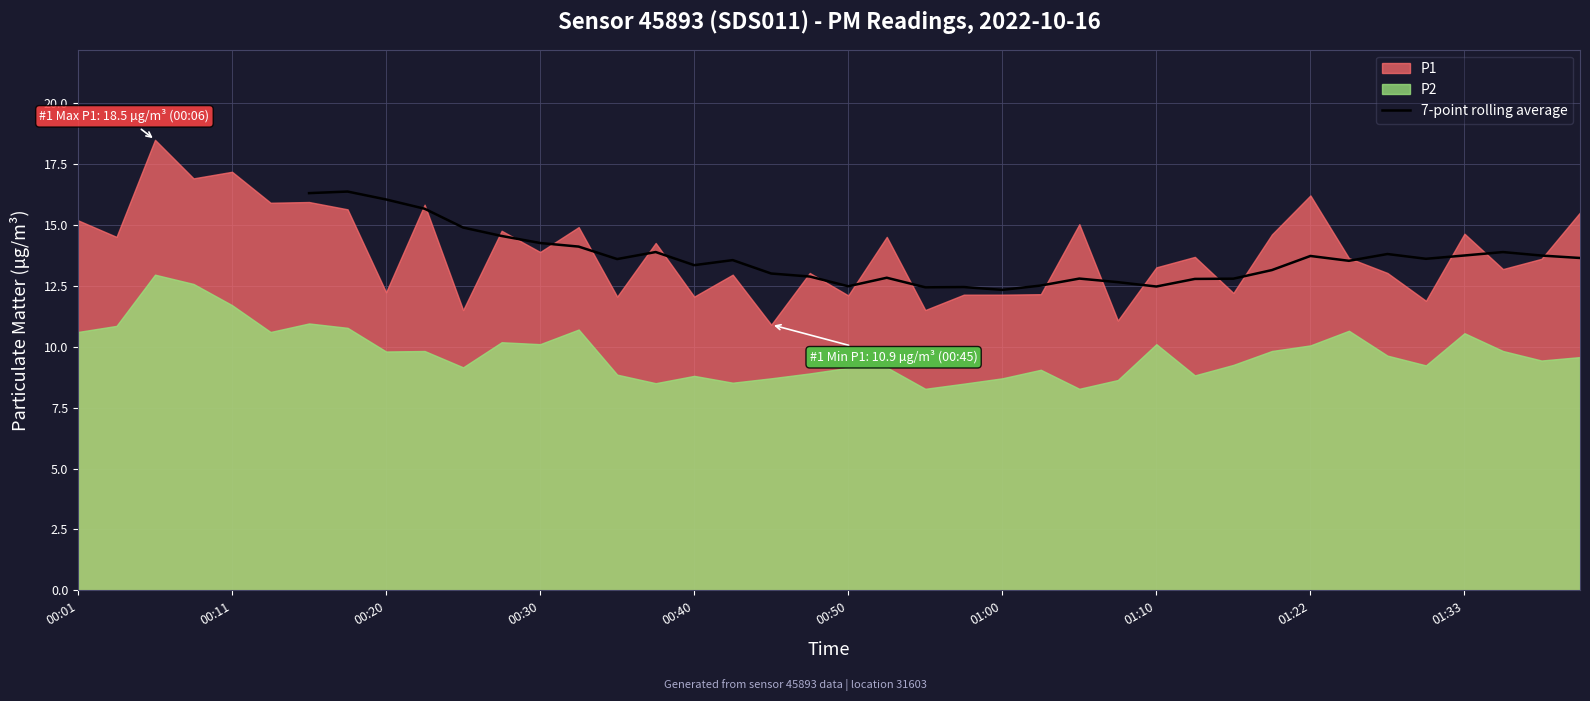

How many data points are above 13?

21